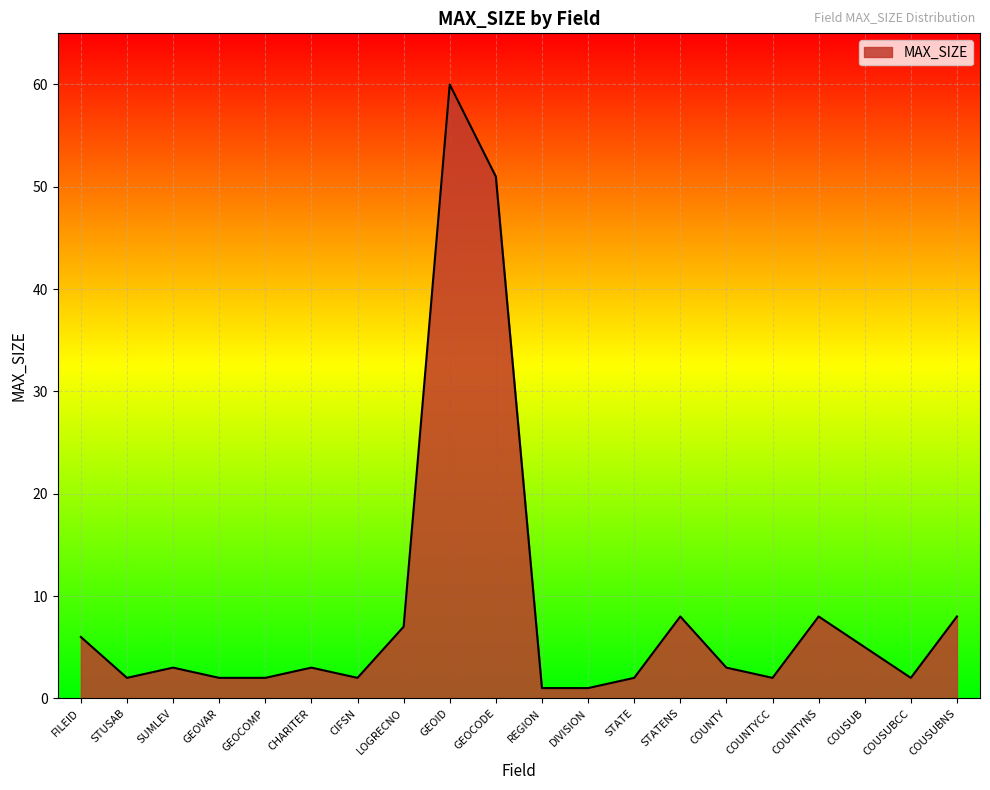

Reading left to right, transcribe all the data shown in this chart.

6	2	3	2	2	3	2	7	60	51	1	1	2	8	3	2	8	5	2	8